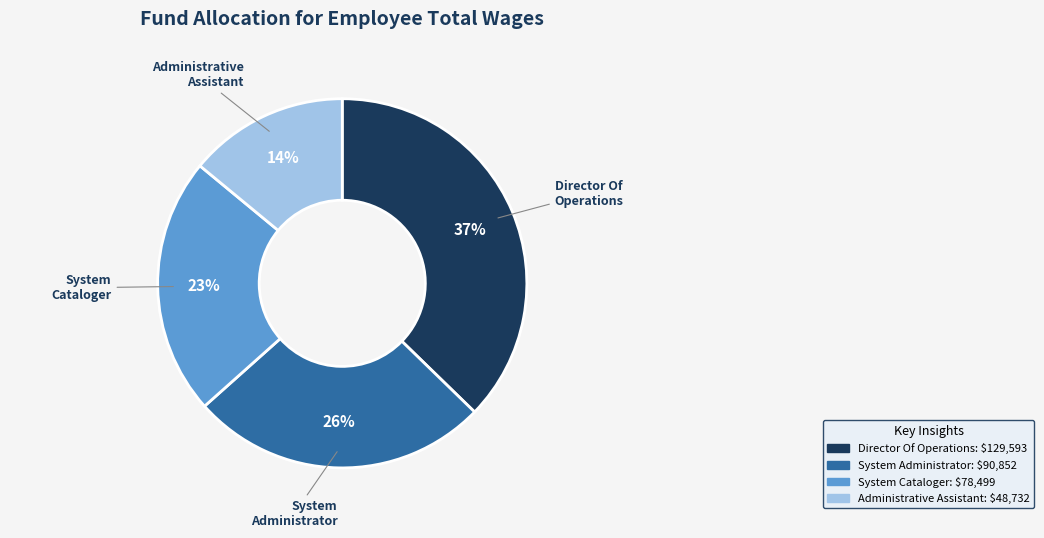

What is the largest slice in the pie chart?

Director Of Operations